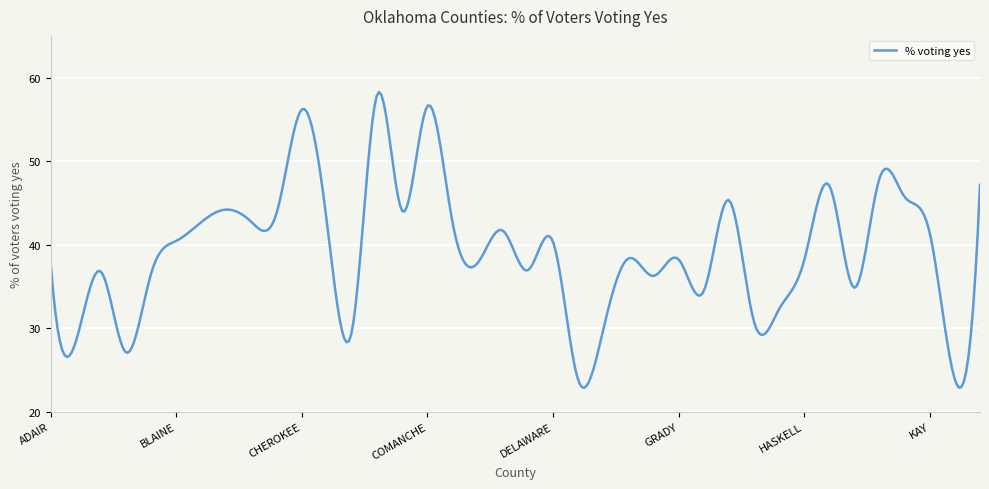

What is the difference between the maximum and minimum values?

35.4